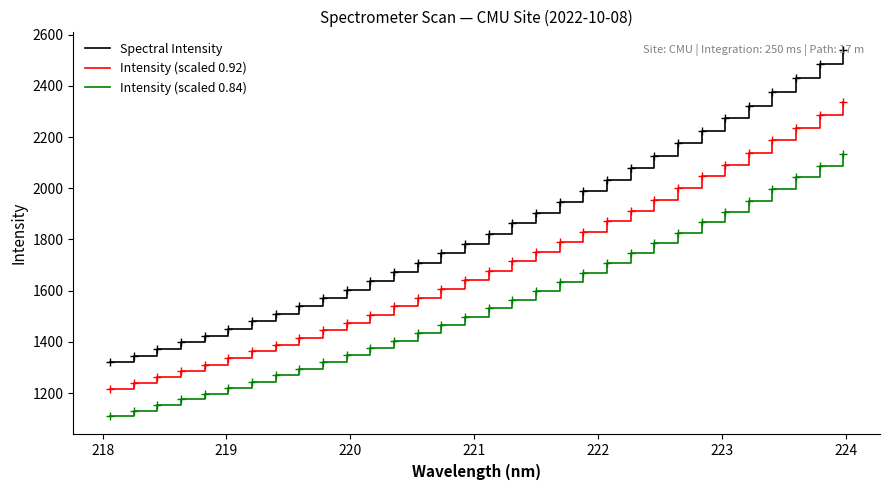

List the series in order of their peak value, highest first.

Spectral Intensity, Intensity (scaled 0.92), Intensity (scaled 0.84)